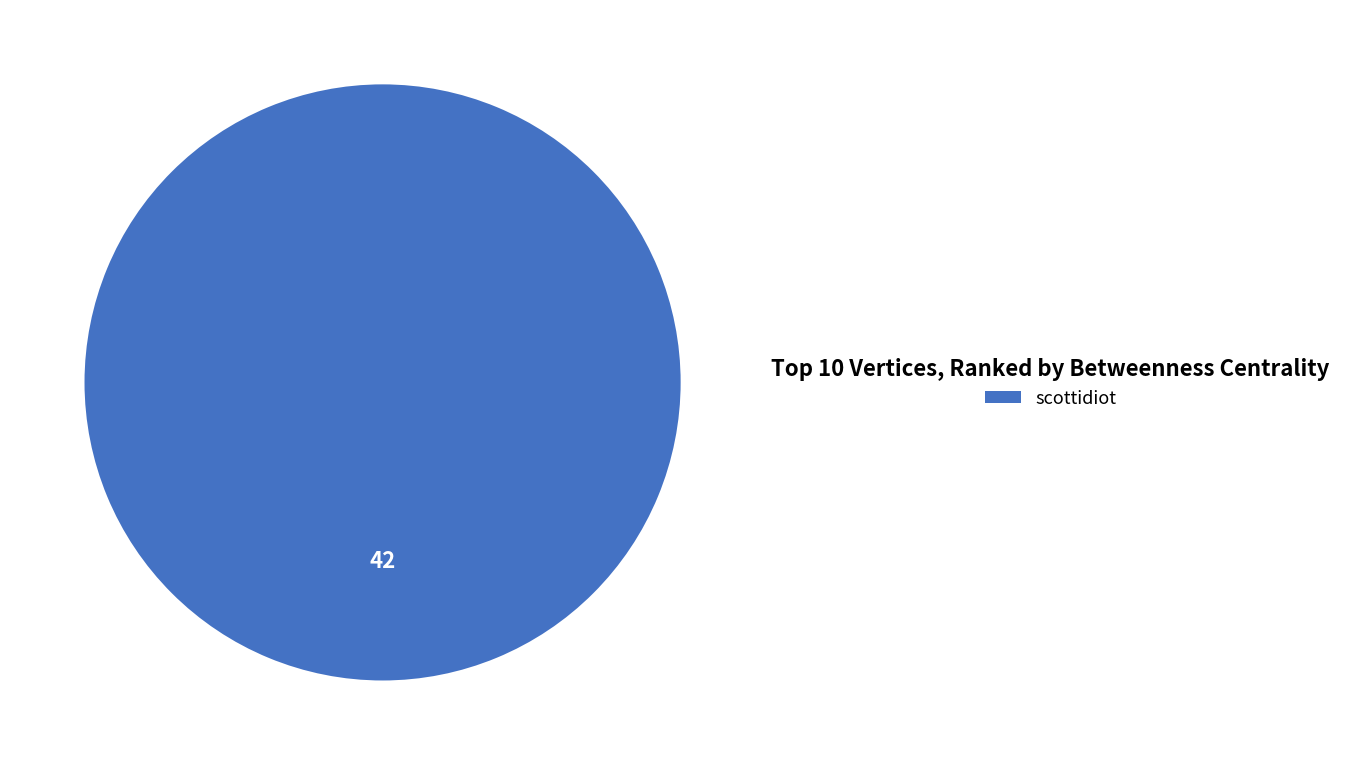

Rank the categories by value from lowest to highest.

scottidiot